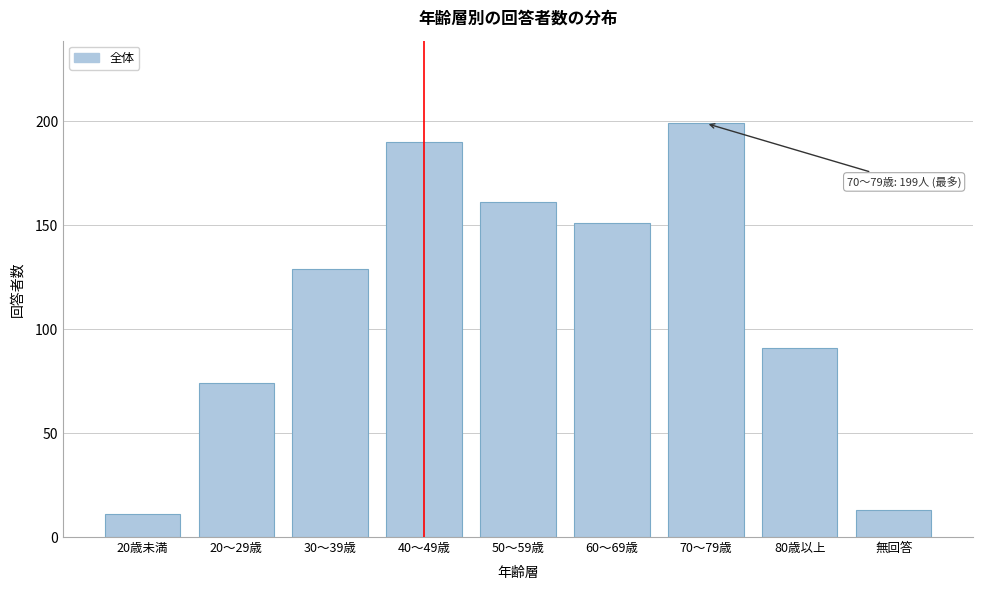

Reading left to right, list all the values displayed in this chart.

20歳未満=11	20～29歳=74	30～39歳=129	40～49歳=190	50～59歳=161	60～69歳=151	70～79歳=199	80歳以上=91	無回答=13